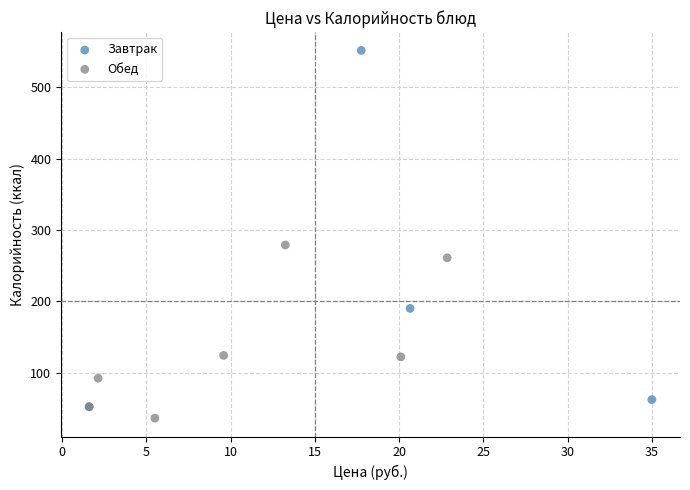

Which series has the widest spread of Y values?

Завтрак